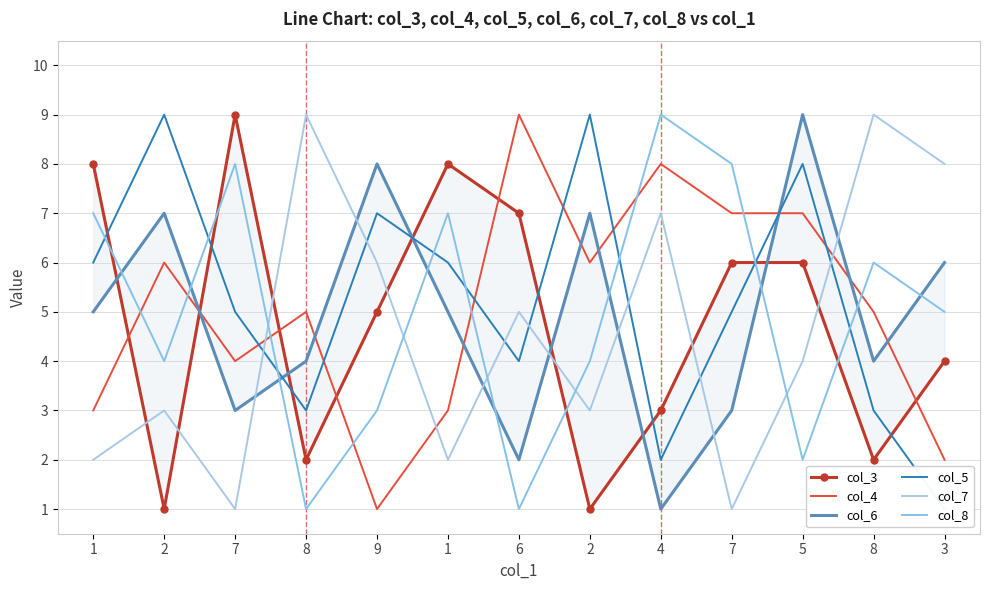

Which series has the largest total across all categories?

col_5